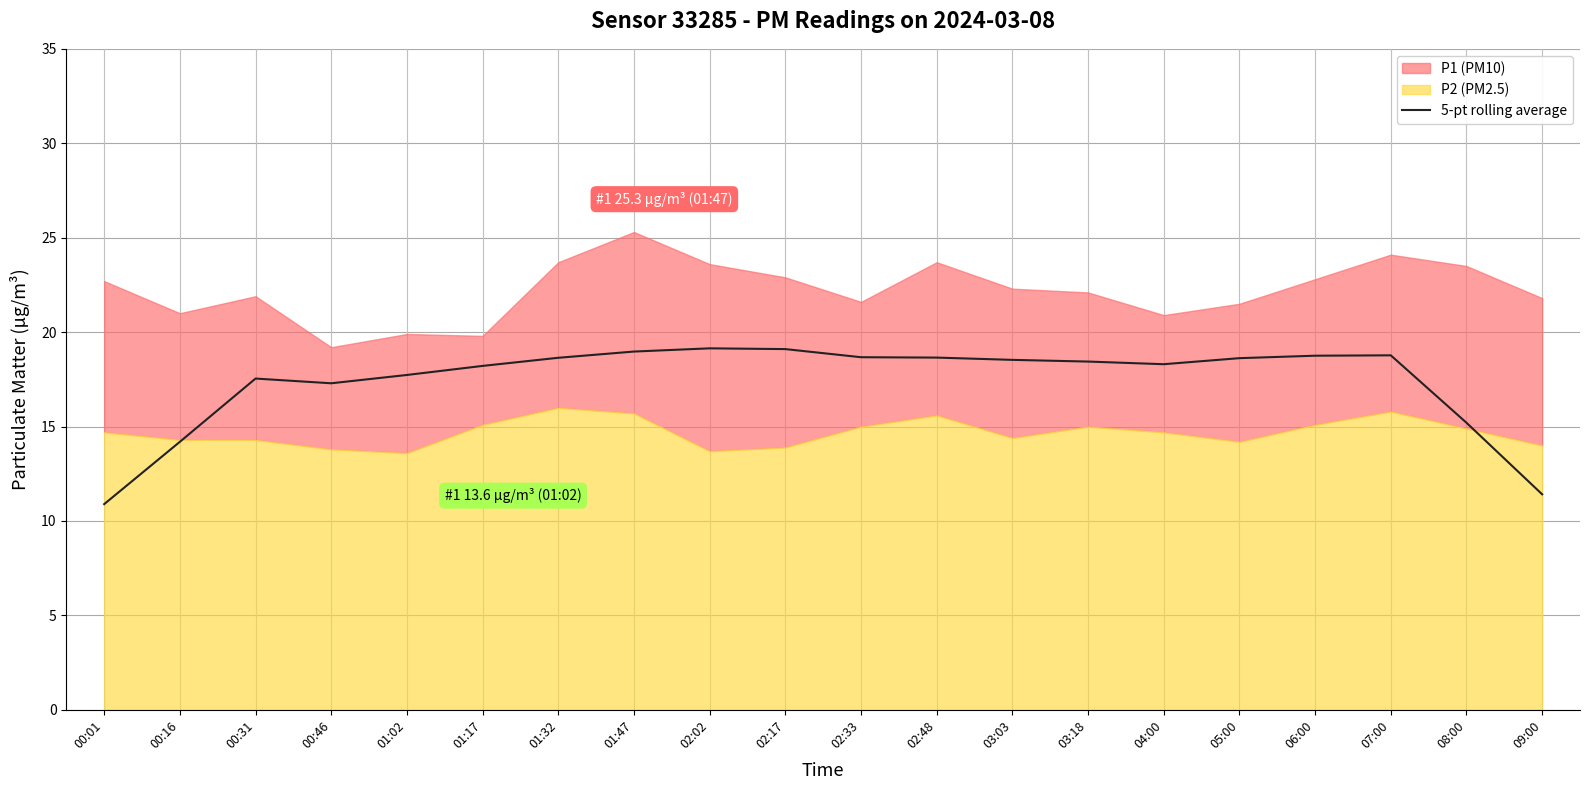

What is the highest value of the 5-pt rolling average series?

19.1